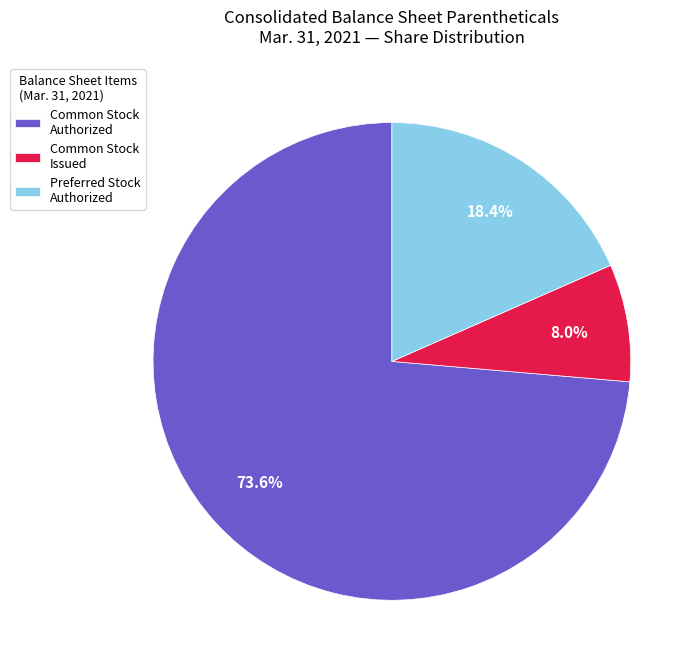

How much of the chart is everything except Common Stock Authorized?

26.4%